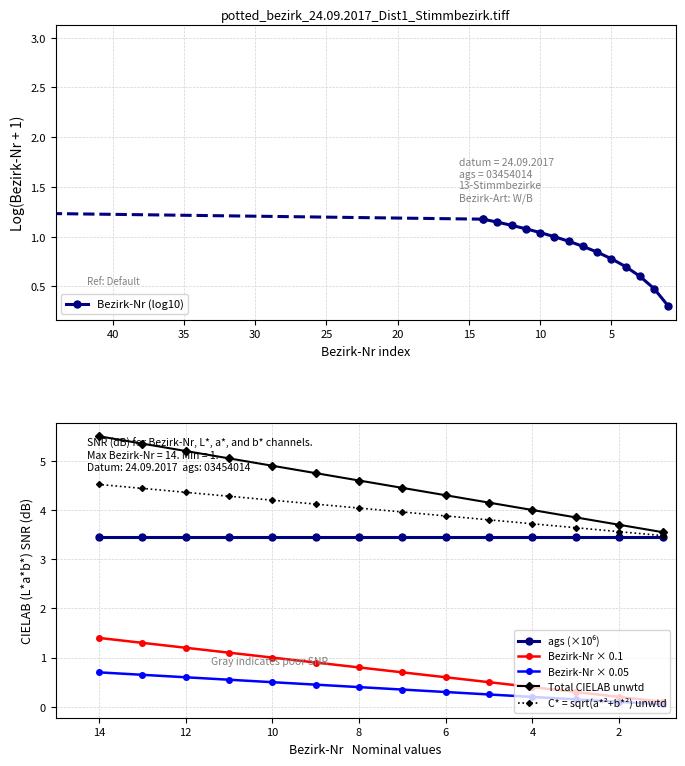

How many lines are shown in the chart?

6